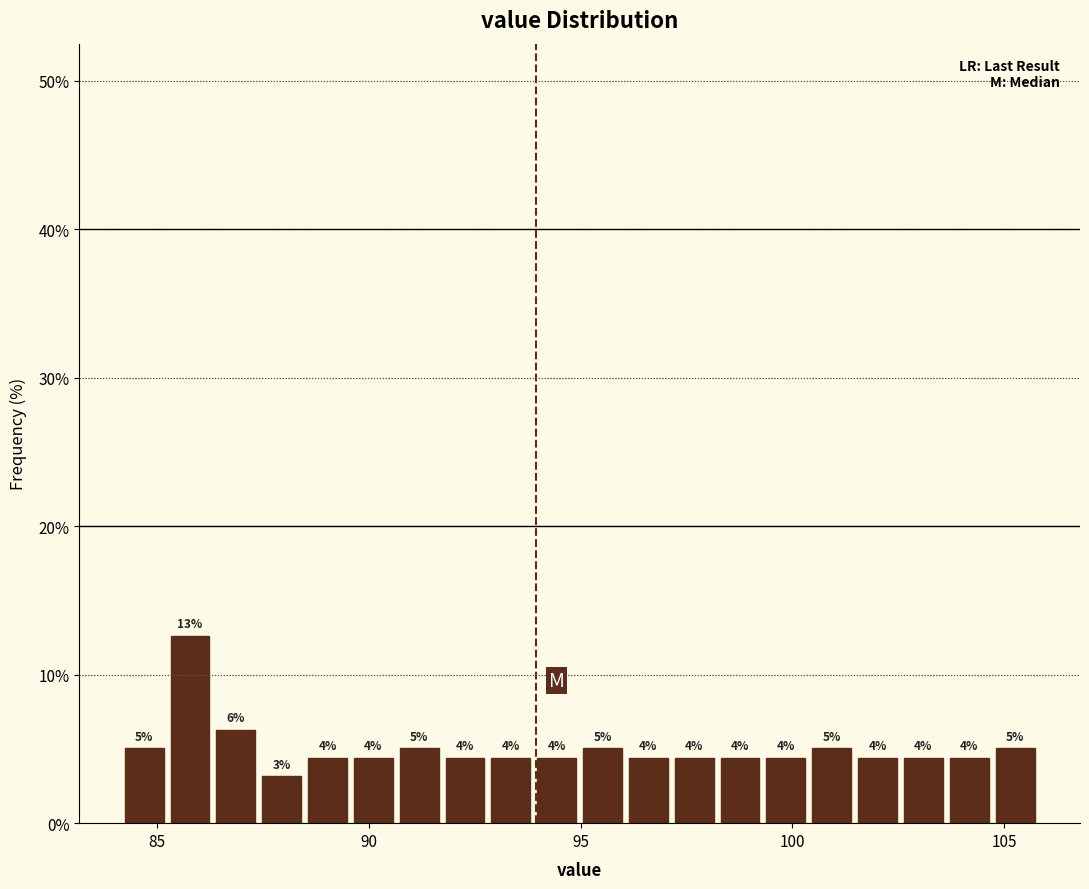

Read against the x-axis, roughly where is the centre of the tallest bar?

86.0